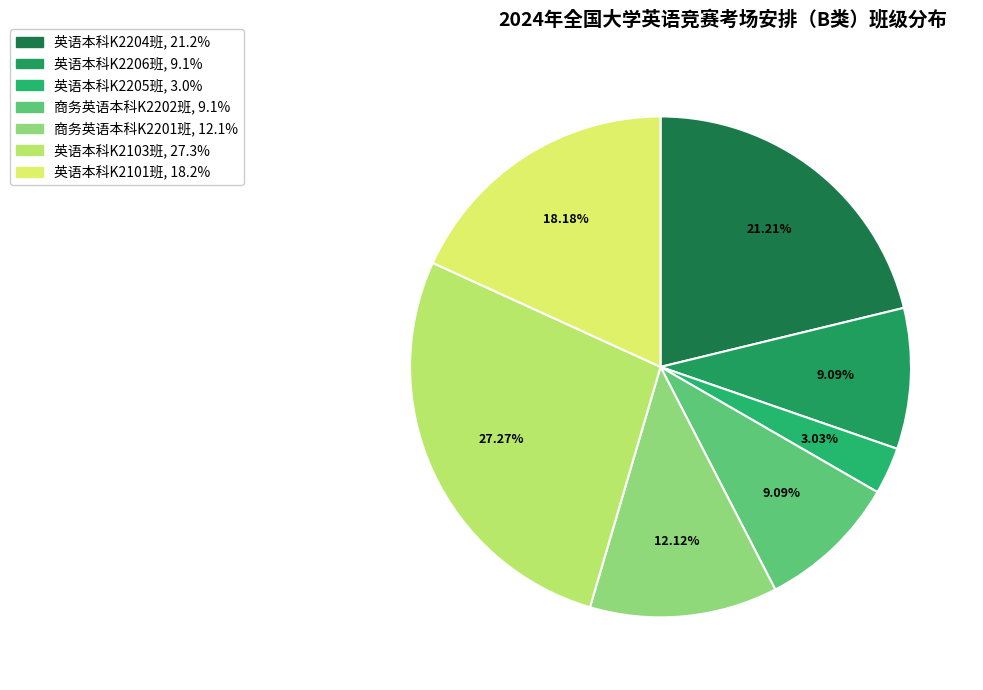

To the nearest percent, what is the average slice percentage?

14%